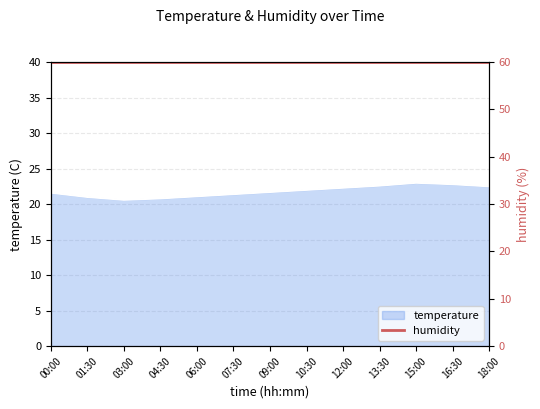

What is the average value?

21.8